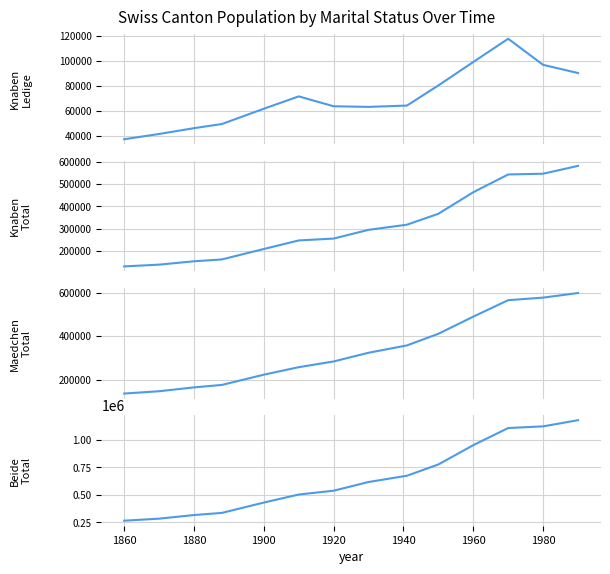

Rank the series by their maximum value, from lowest to highest.

Knaben Ledige 0-14, Knaben Total, Maedchen Total, Beide Total